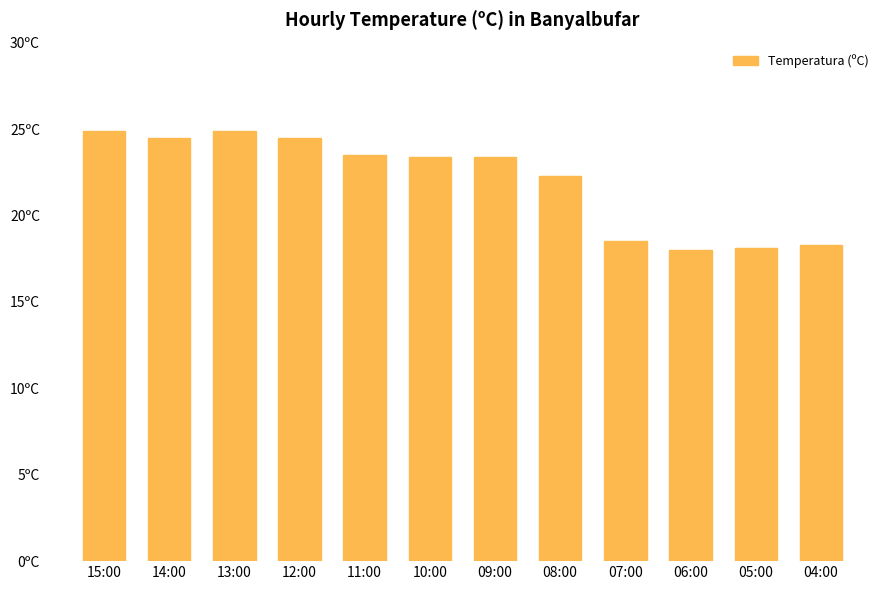

What is the label of the 4th bar from the right?

07:00